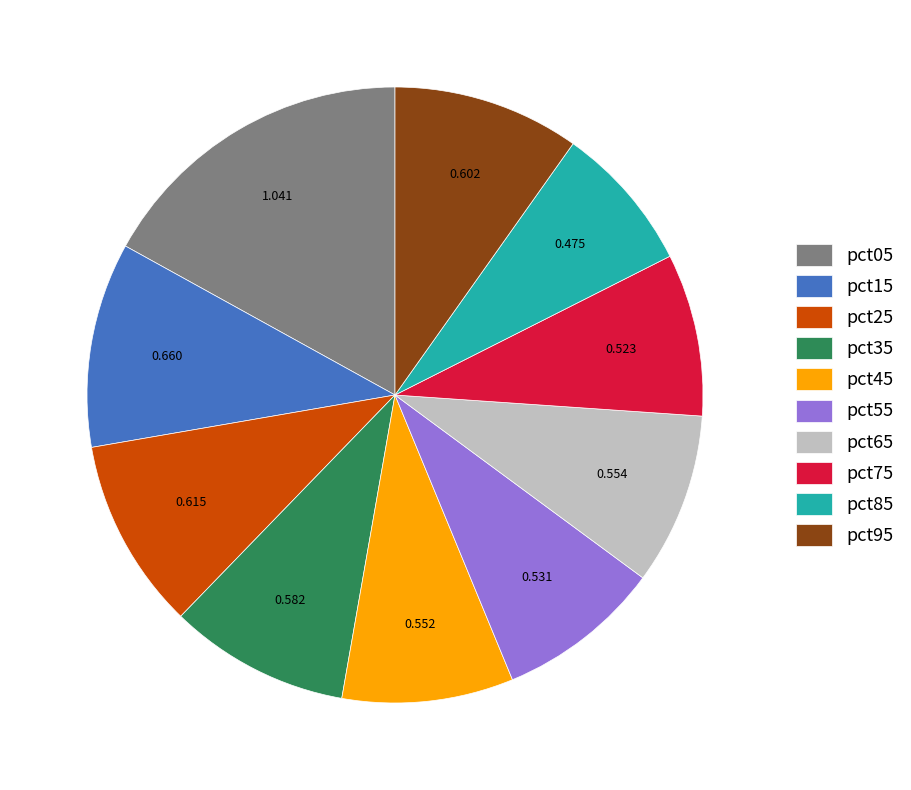

Does pct85 account for over 50% of the chart?

No